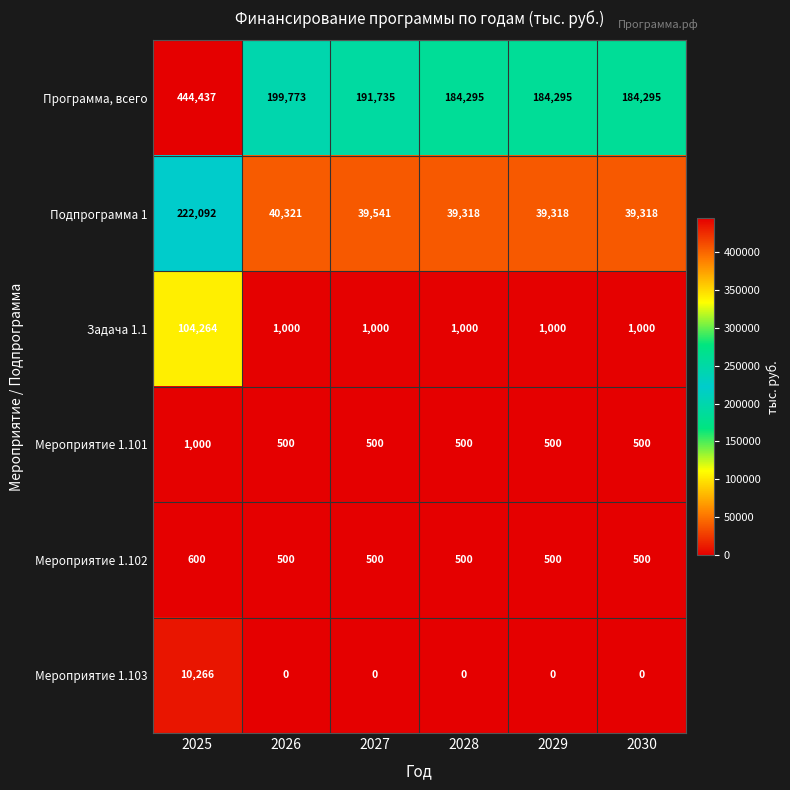

Read the Подпрограмма 1 value at 2026.

40321